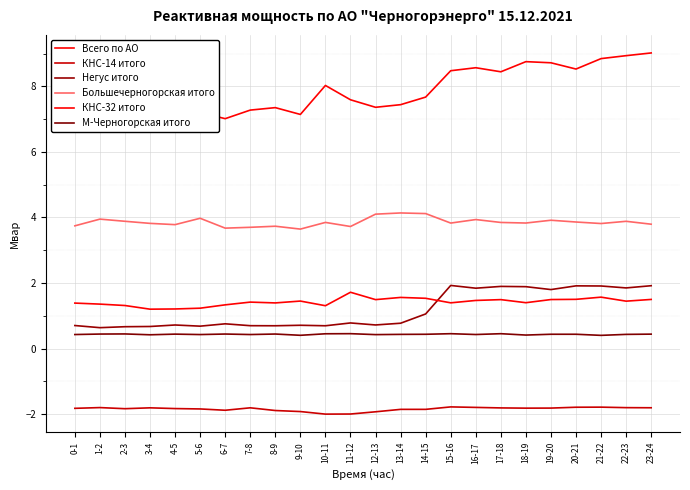

True or false: Большечерногорская итого has more than 1 points higher than both neighbors.

True